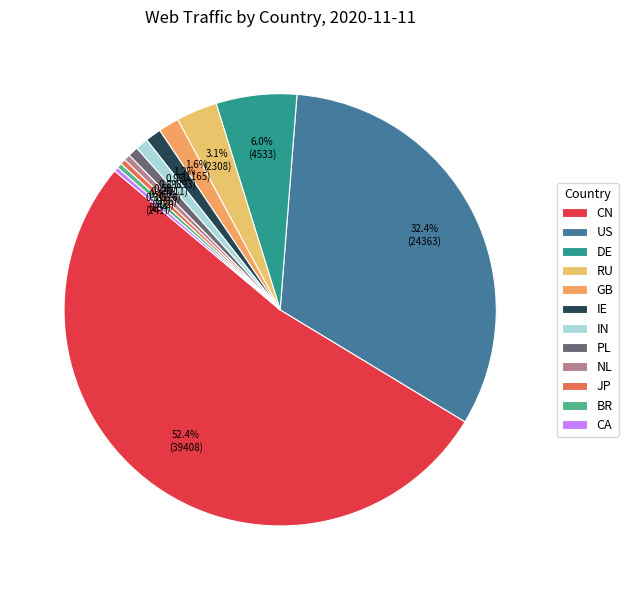

What percentage is NOT represented by JP?

99.6%